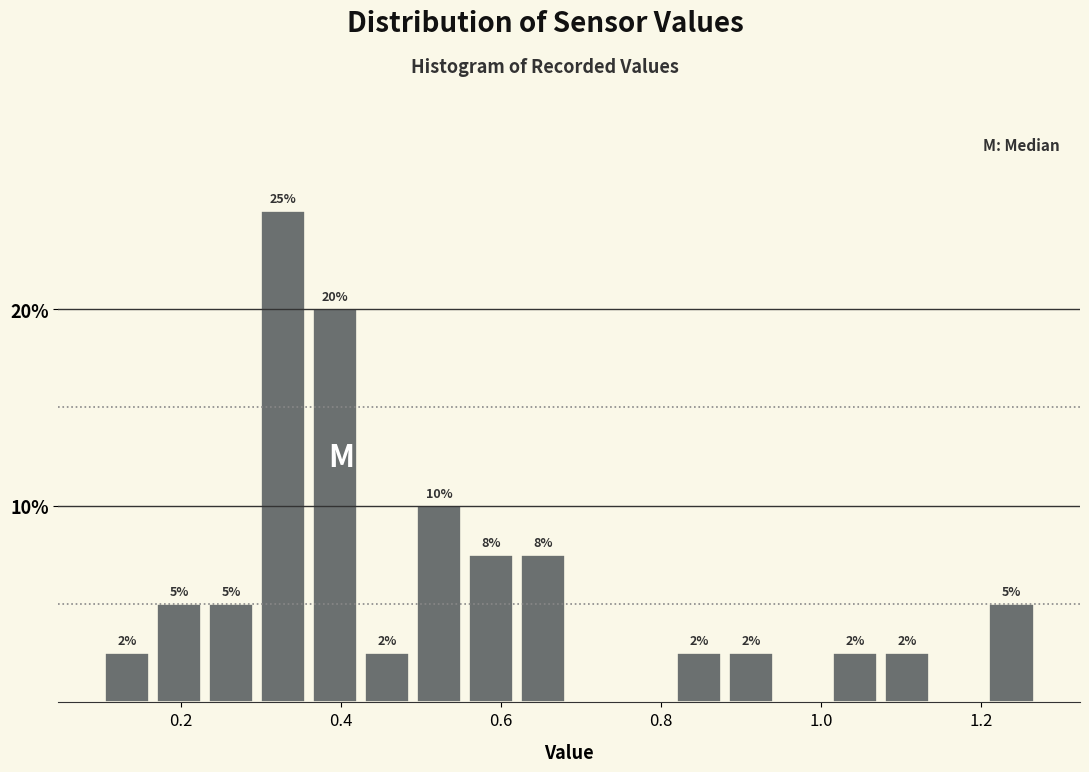

Around what value on the x-axis is the tallest bar? Give the approximate position of its centre, as read against the axis.

0.32